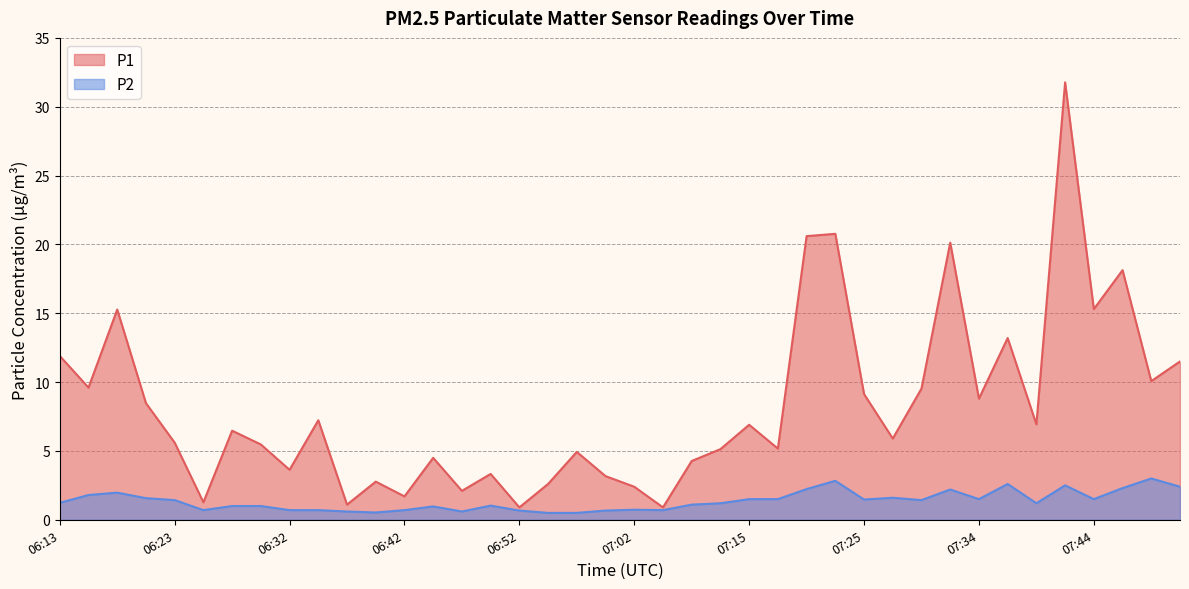

What is the average value of the P2 series?

1.4